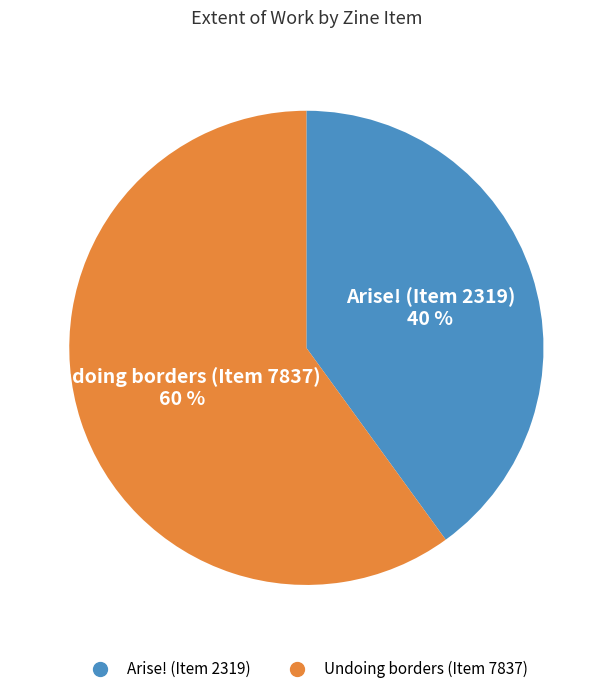

What percentage is the Arise! (Item 2319) slice, to the nearest percent?

40%